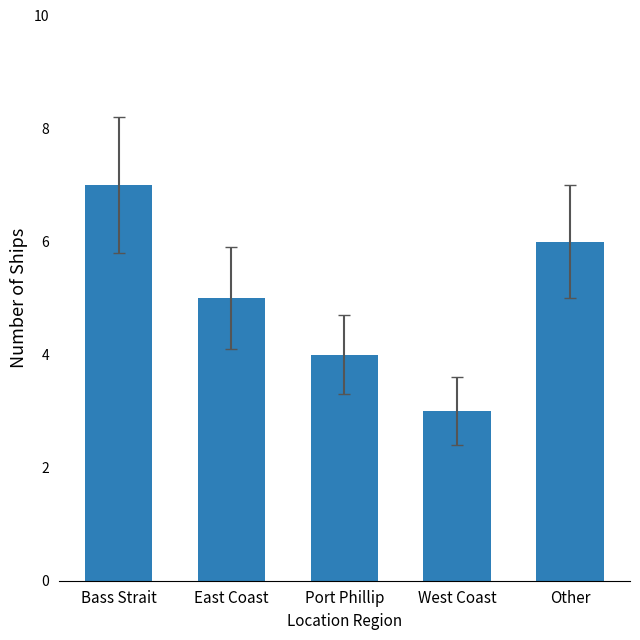

Is it true that the value at Bass Strait is 3?

False